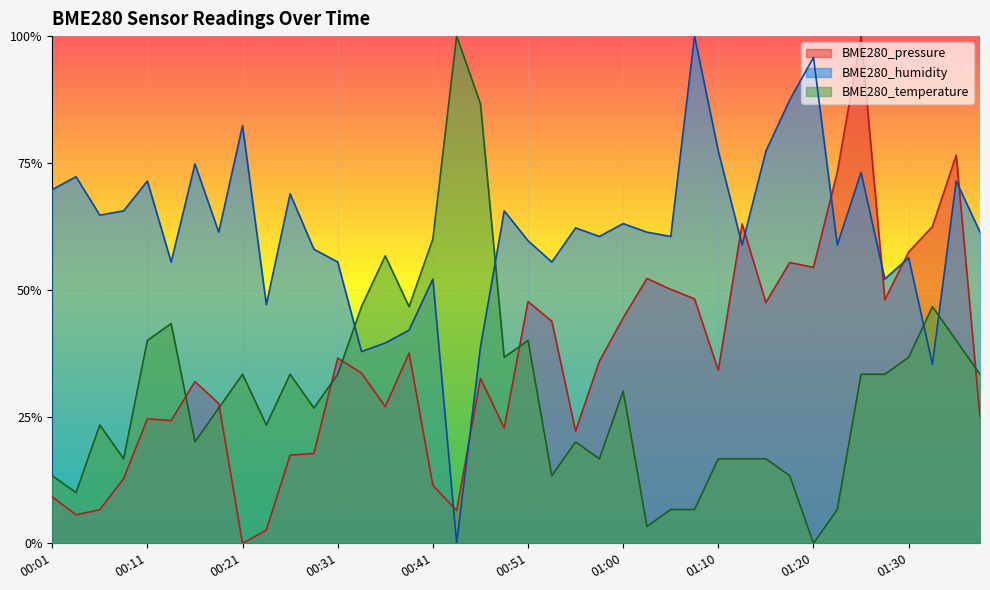

Is it true that BME280_pressure equals 0.6 at 01:18?

True